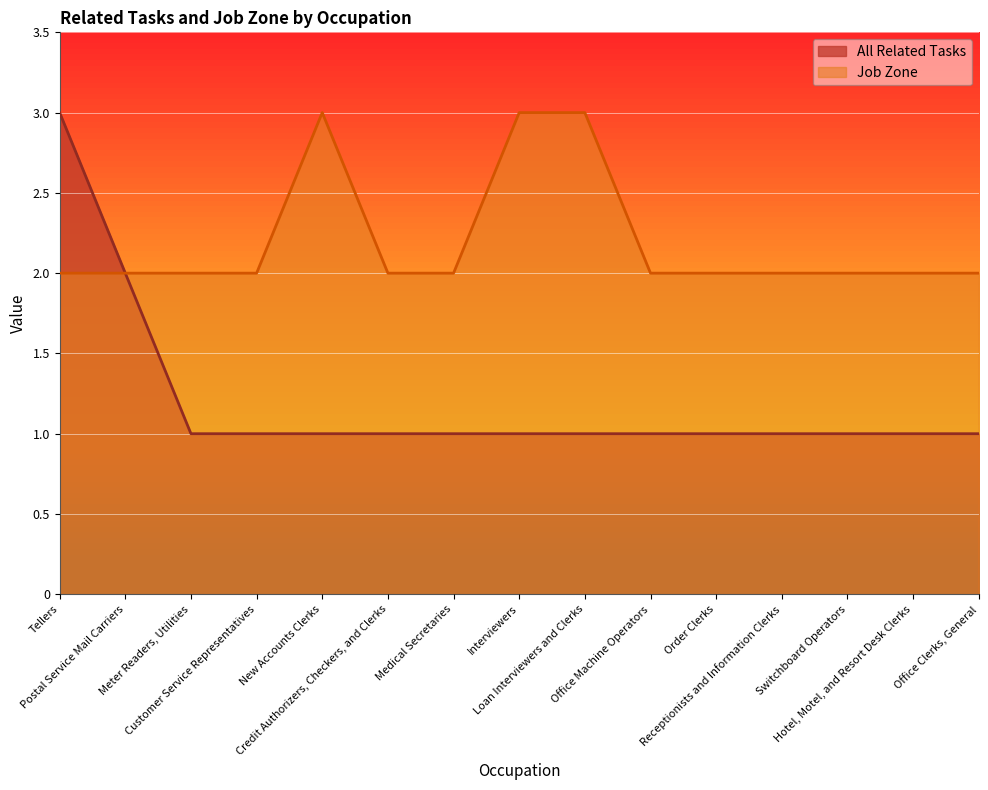

Which has a higher value, New Accounts Clerks or Postal Service Mail Carriers?

Postal Service Mail Carriers